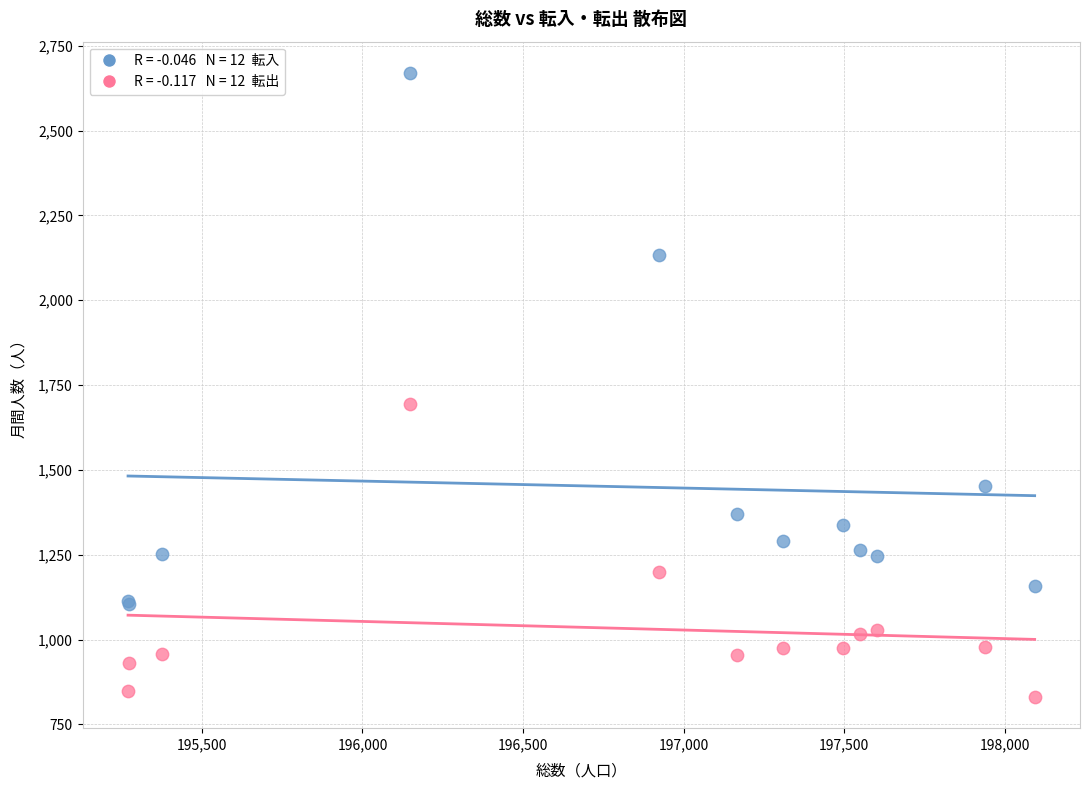

Across all series, what Y value is closest to 1750?

1693